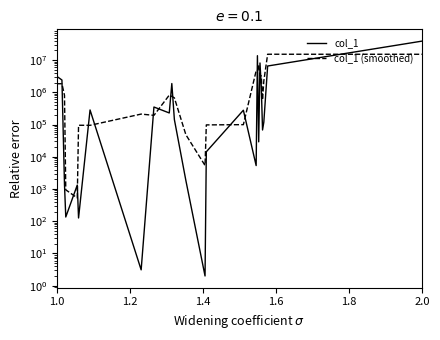

How many intersections are there between col_1 (smoothed) and col_1?

16